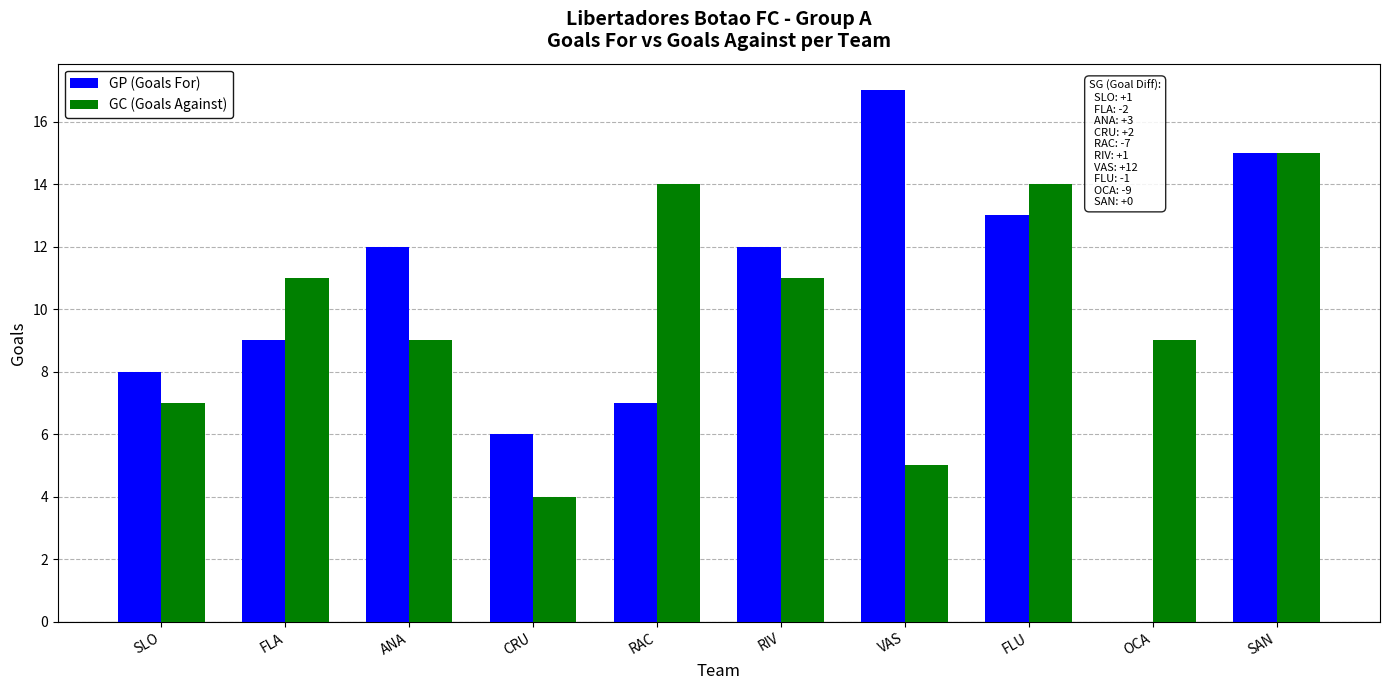

What is the sum of the GC (Goals Against) values at VAS and FLA?

16